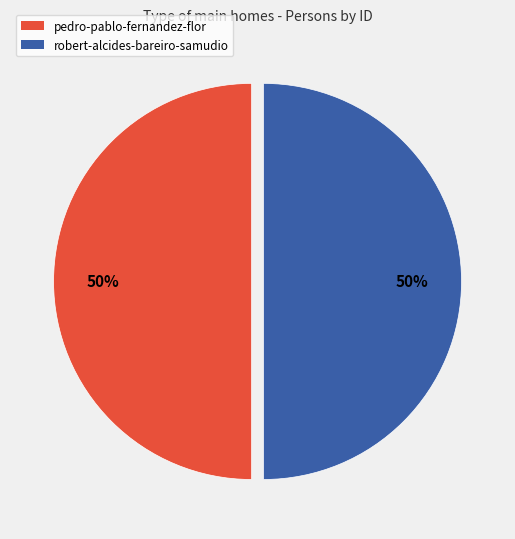

Combined, do pedro-pablo-fernandez-flor and robert-alcides-bareiro-samudio account for over 50%?

Yes